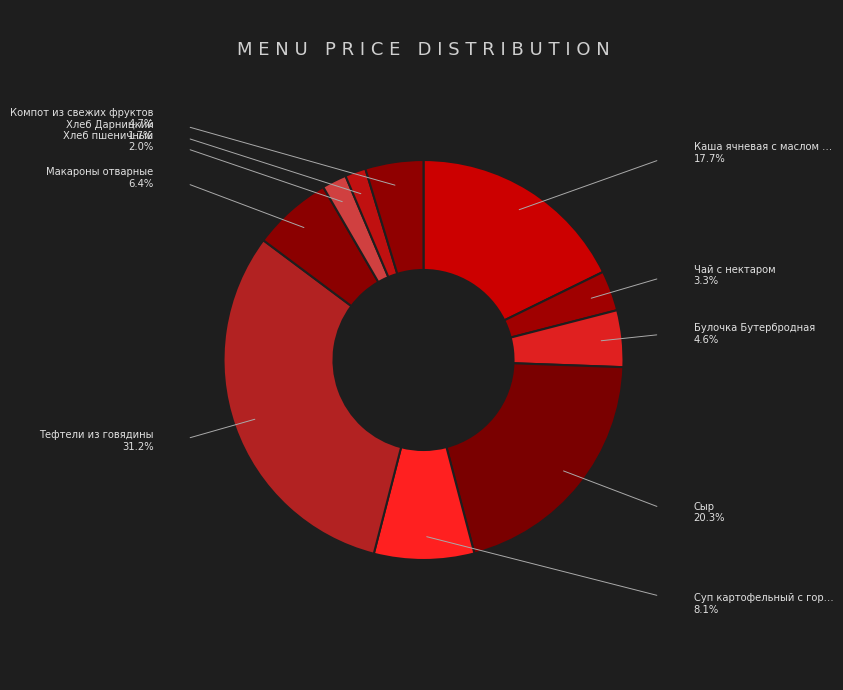

Count the number of slices in the pie.

10